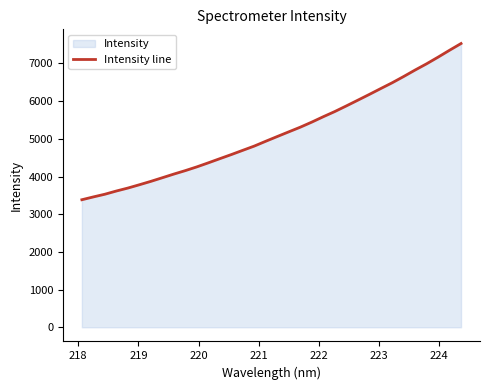

What is the smallest value displayed?

3384.0